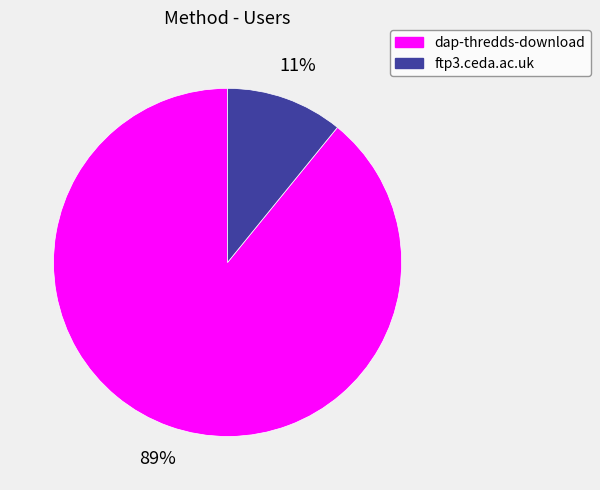

To the nearest percent, what percentage of the pie is ftp3.ceda.ac.uk?

11%